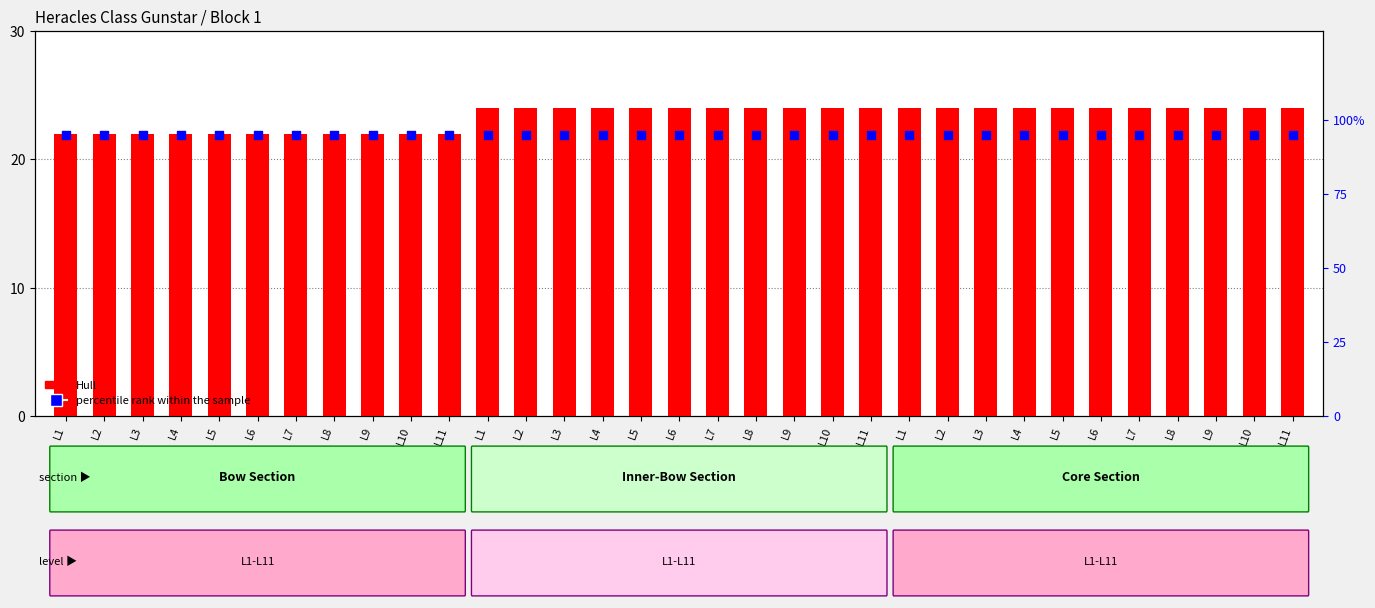

Which series has the widest spread of Y values?

Hull